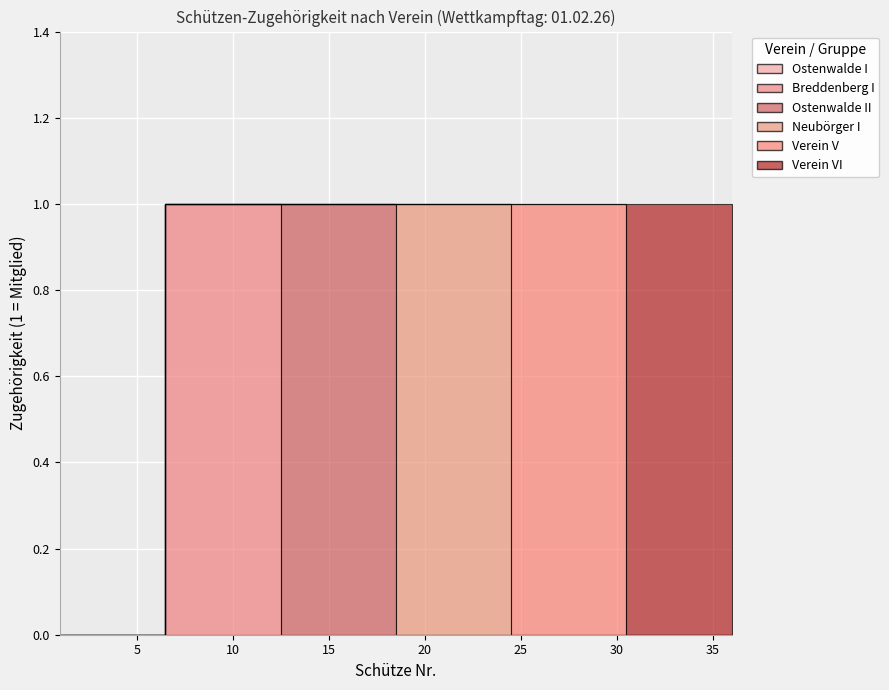

Reading right to left, extract all data points from this chart.

Ostenwalde I: 36=0	35=0	34=0	33=0	32=0	31=0	30=0	29=0	28=0	27=0	26=0	25=0	24=0	23=0	22=0	21=0	20=0	19=0	18=0	17=0	16=0	15=0	14=0	13=0	12=0	11=0	10=0	9=0	8=0	7=0	6=0	5=0	4=0	3=0	2=0	1=0
Breddenberg I: 36=0	35=0	34=0	33=0	32=0	31=0	30=0	29=0	28=0	27=0	26=0	25=0	24=0	23=0	22=0	21=0	20=0	19=0	18=0	17=0	16=0	15=0	14=0	13=0	12=1	11=1	10=1	9=1	8=1	7=1	6=0	5=0	4=0	3=0	2=0	1=0
Ostenwalde II: 36=0	35=0	34=0	33=0	32=0	31=0	30=0	29=0	28=0	27=0	26=0	25=0	24=0	23=0	22=0	21=0	20=0	19=0	18=1	17=1	16=1	15=1	14=1	13=1	12=0	11=0	10=0	9=0	8=0	7=0	6=0	5=0	4=0	3=0	2=0	1=0
Neubörger I: 36=0	35=0	34=0	33=0	32=0	31=0	30=0	29=0	28=0	27=0	26=0	25=0	24=1	23=1	22=1	21=1	20=1	19=1	18=0	17=0	16=0	15=0	14=0	13=0	12=0	11=0	10=0	9=0	8=0	7=0	6=0	5=0	4=0	3=0	2=0	1=0
Verein V: 36=0	35=0	34=0	33=0	32=0	31=0	30=1	29=1	28=1	27=1	26=1	25=1	24=0	23=0	22=0	21=0	20=0	19=0	18=0	17=0	16=0	15=0	14=0	13=0	12=0	11=0	10=0	9=0	8=0	7=0	6=0	5=0	4=0	3=0	2=0	1=0
Verein VI: 36=1	35=1	34=1	33=1	32=1	31=1	30=0	29=0	28=0	27=0	26=0	25=0	24=0	23=0	22=0	21=0	20=0	19=0	18=0	17=0	16=0	15=0	14=0	13=0	12=0	11=0	10=0	9=0	8=0	7=0	6=0	5=0	4=0	3=0	2=0	1=0